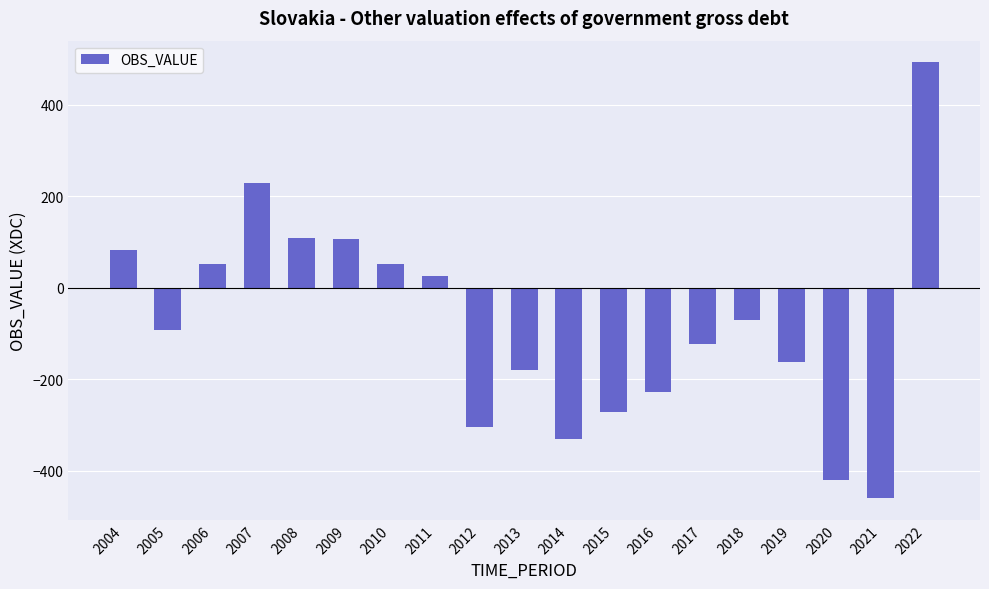

Which category has the lowest value across all series?

2021